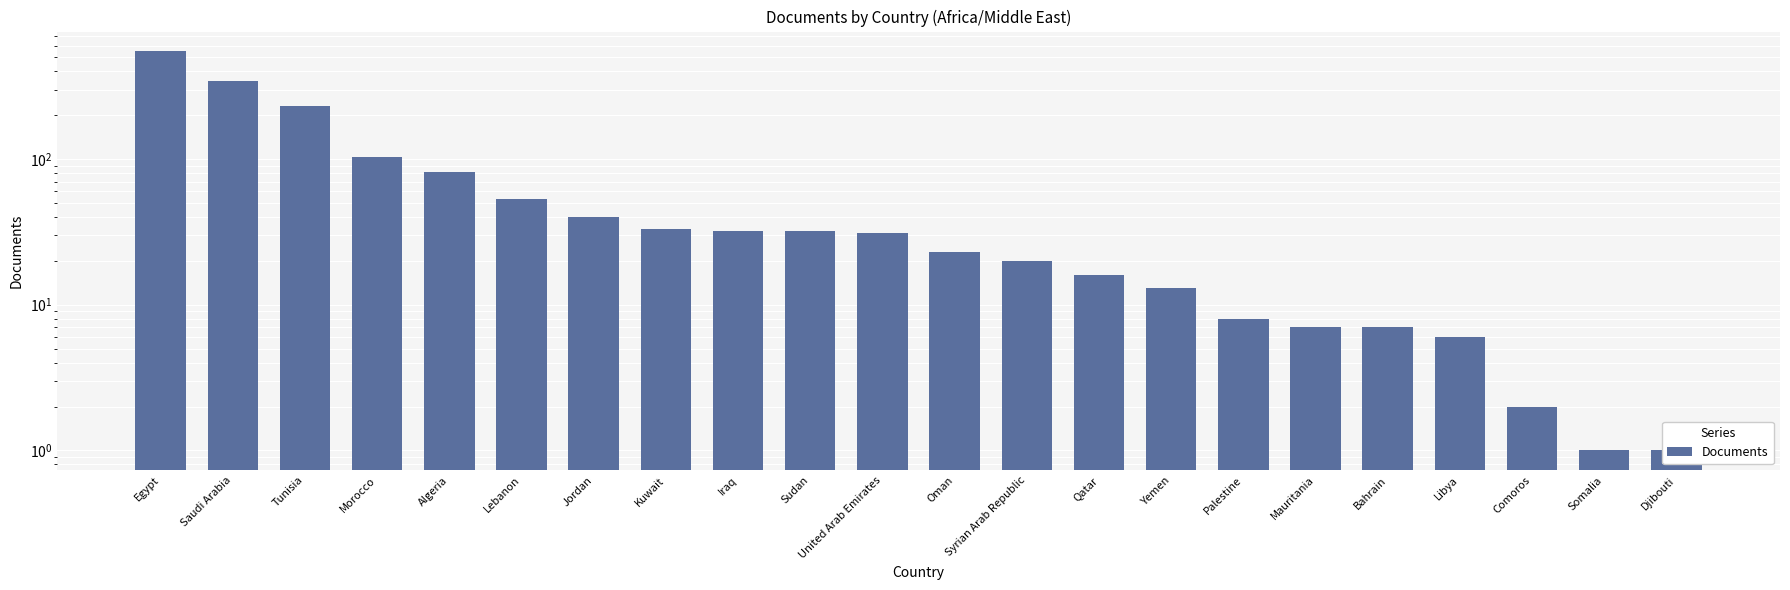

Between Oman and Comoros, which is larger?

Oman